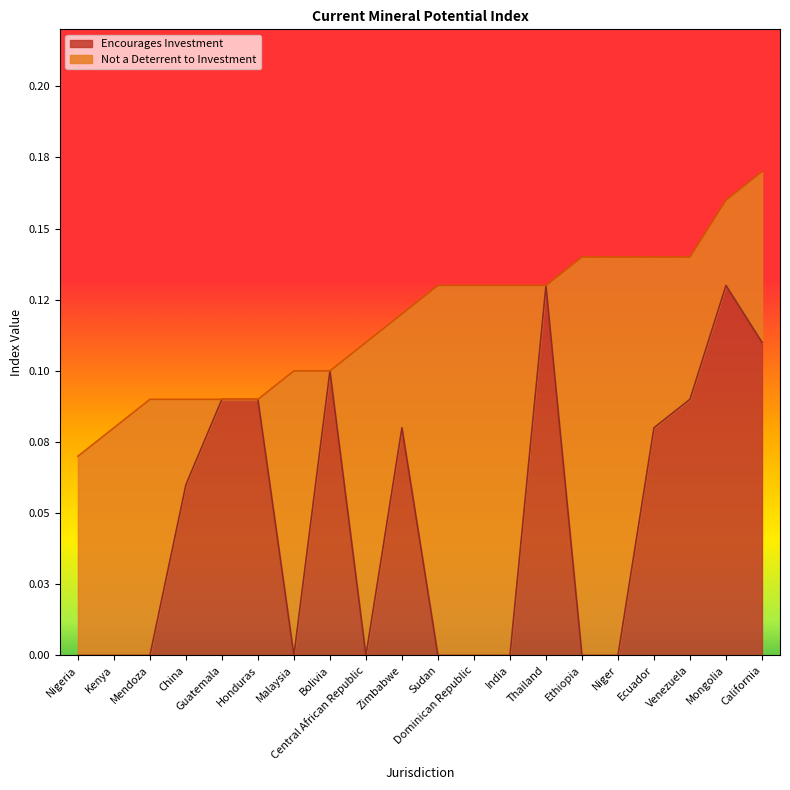

At which category does the data reach its first local peak?

Bolivia